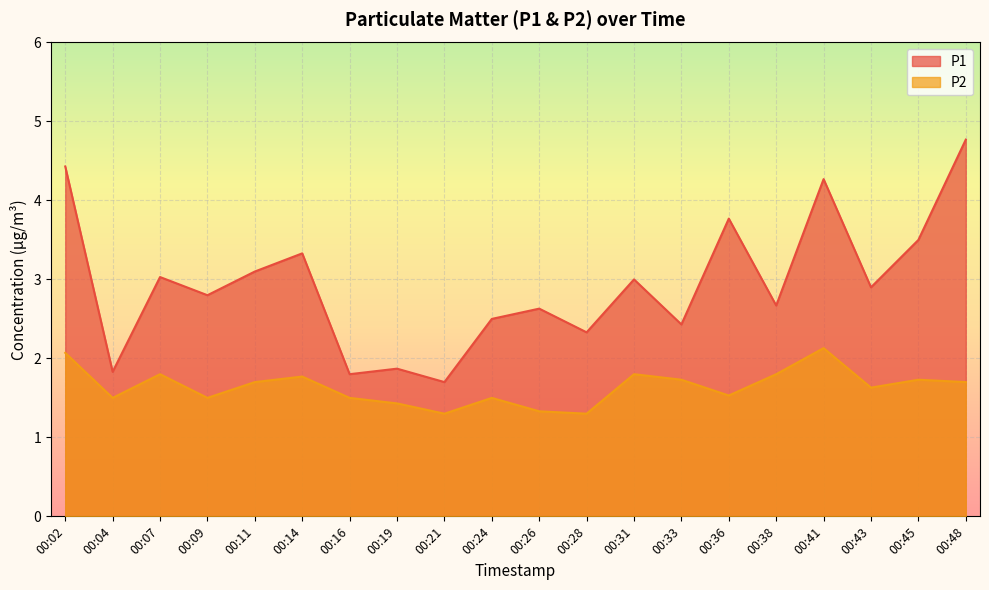

At which category does P1 reach its first local valley?

00:04